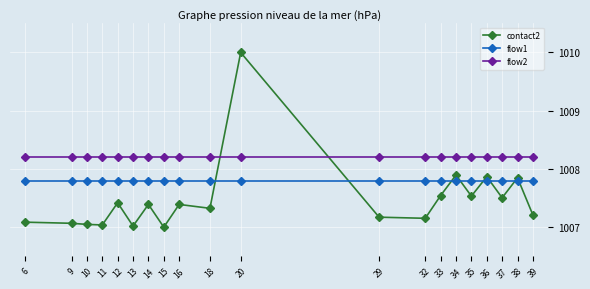

True or false: flow1 and flow2 intersect in this chart.

False